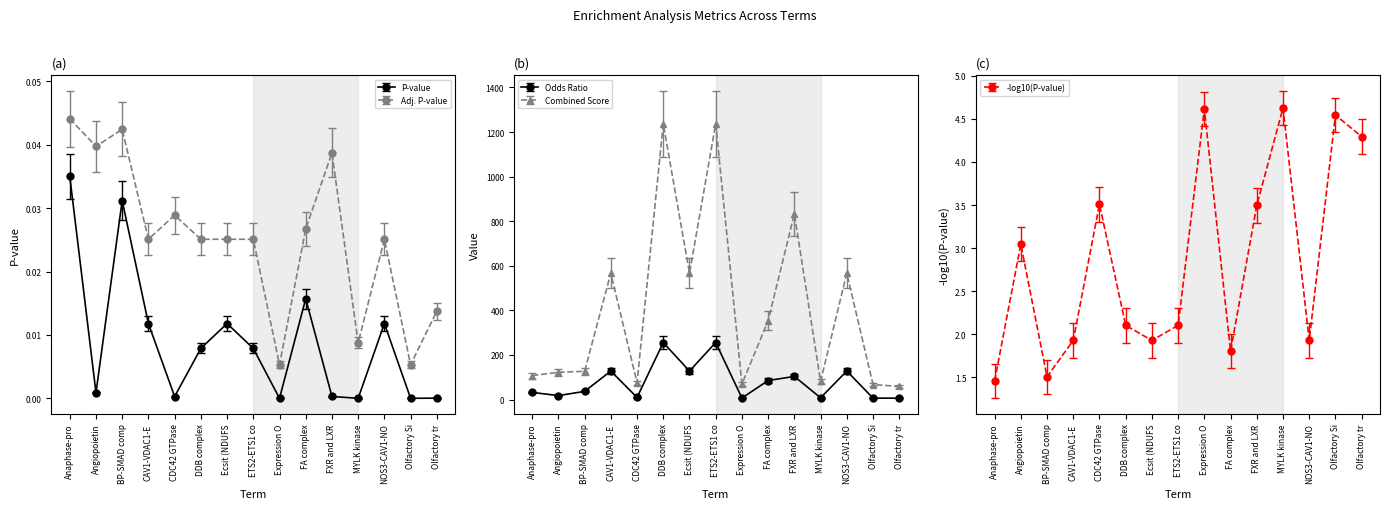

True or false: Combined Score and Odds Ratio cross at least once.

False